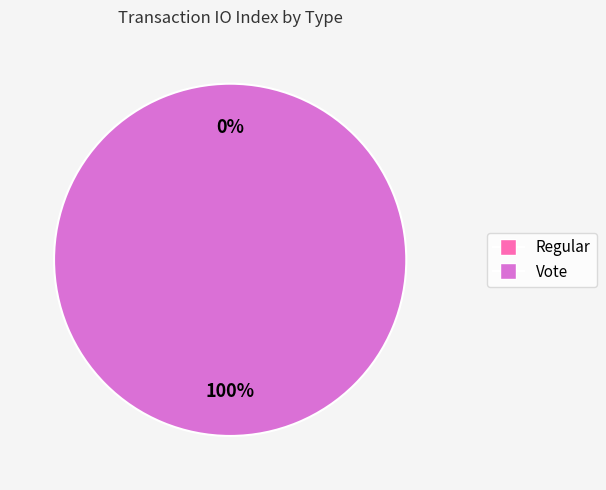

Which slice is the largest?

Vote